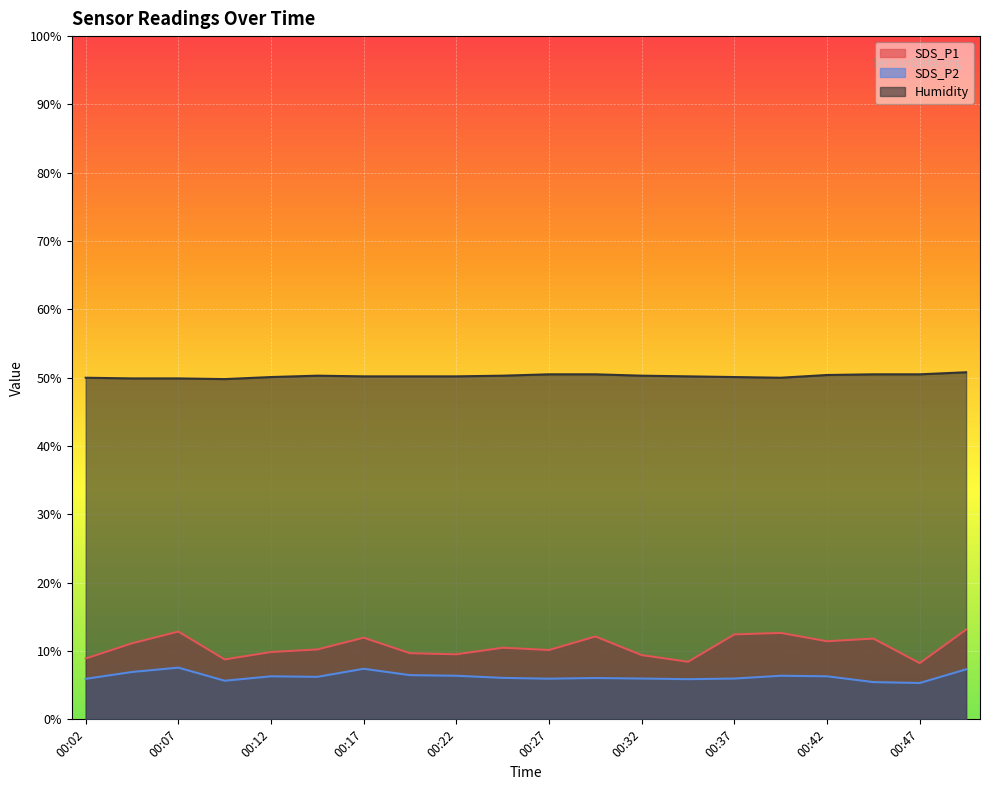

What is the sum of the Humidity values at 00:14 and 00:24?

100.6